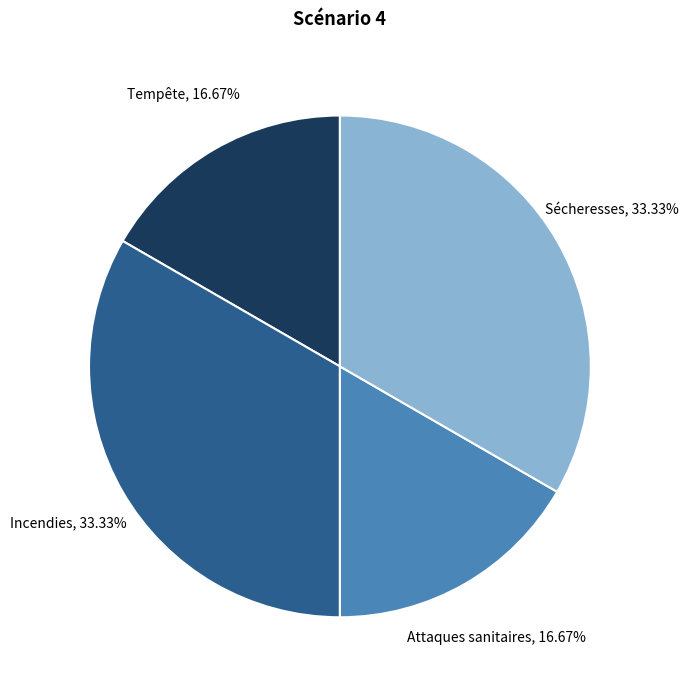

Is Attaques sanitaires the majority of the pie?

No